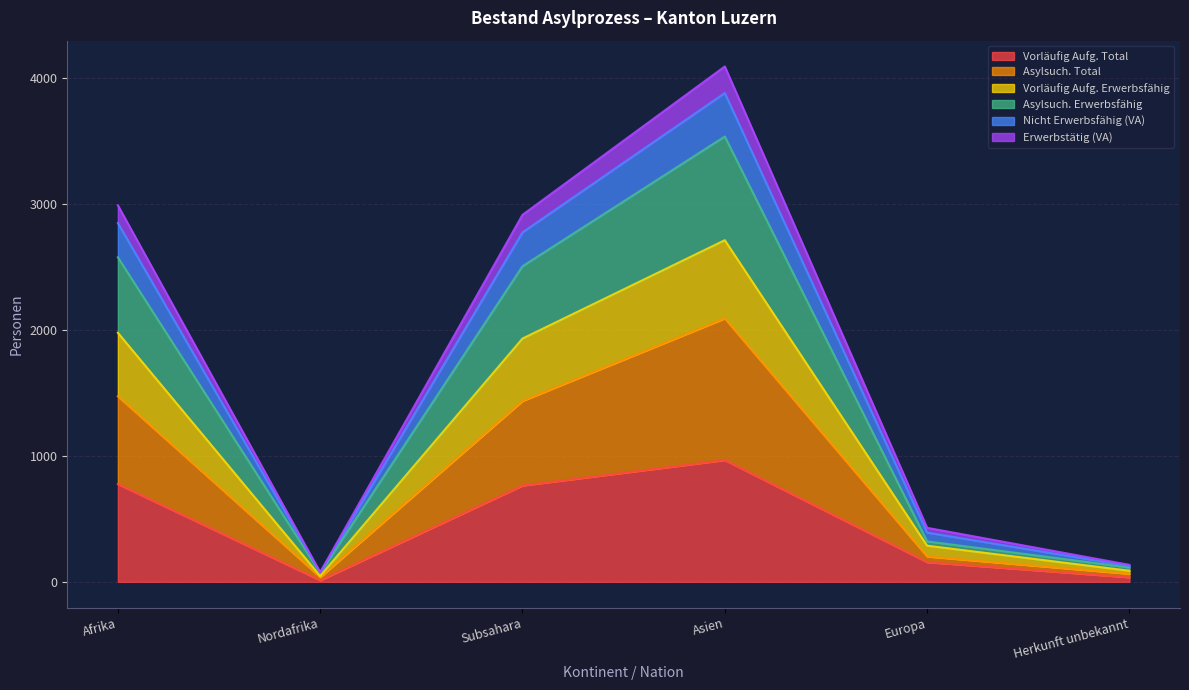

True or false: Asylsuch. Erwerbsfähig has more than 0 interior local peaks.

True